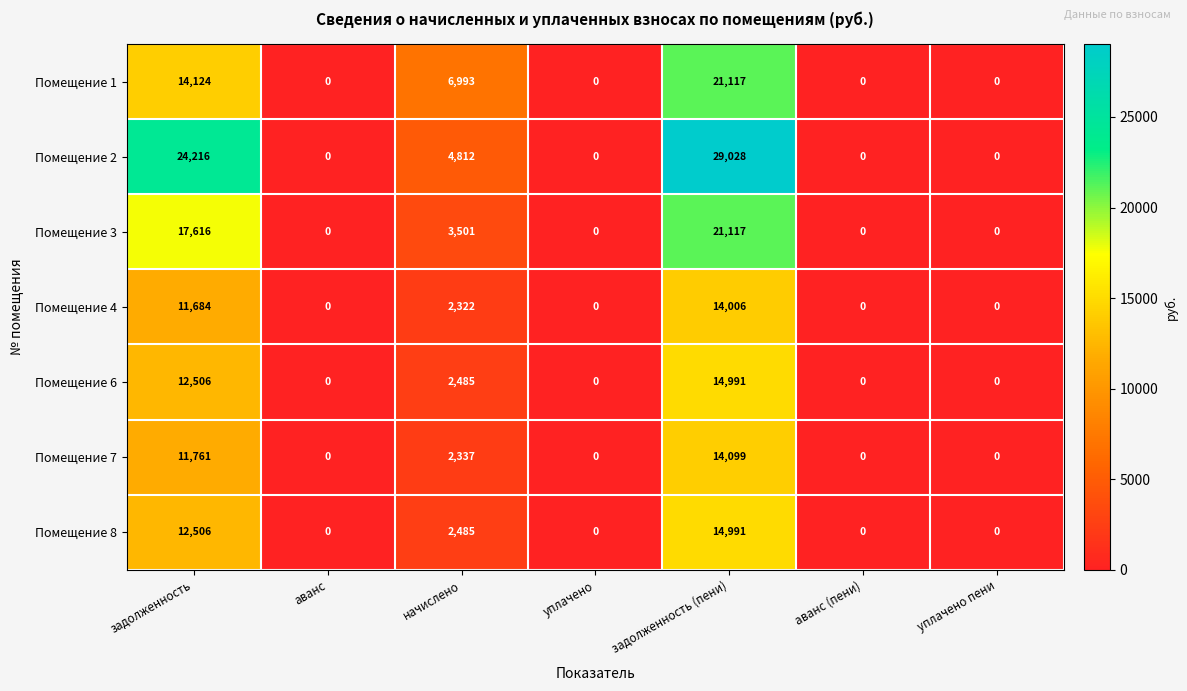

Count the number of data series in this chart.

7